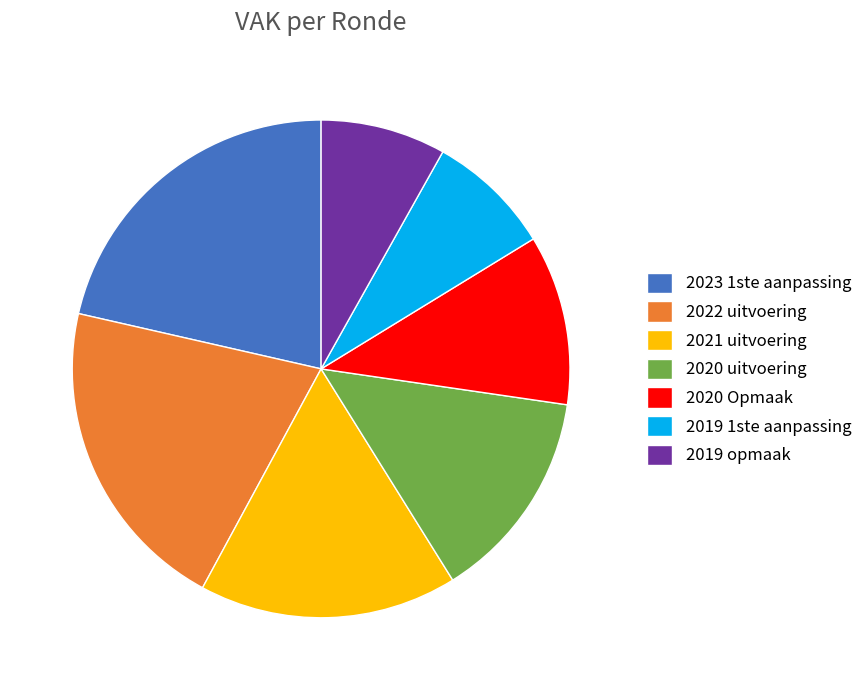

Is there a majority slice in this chart?

No